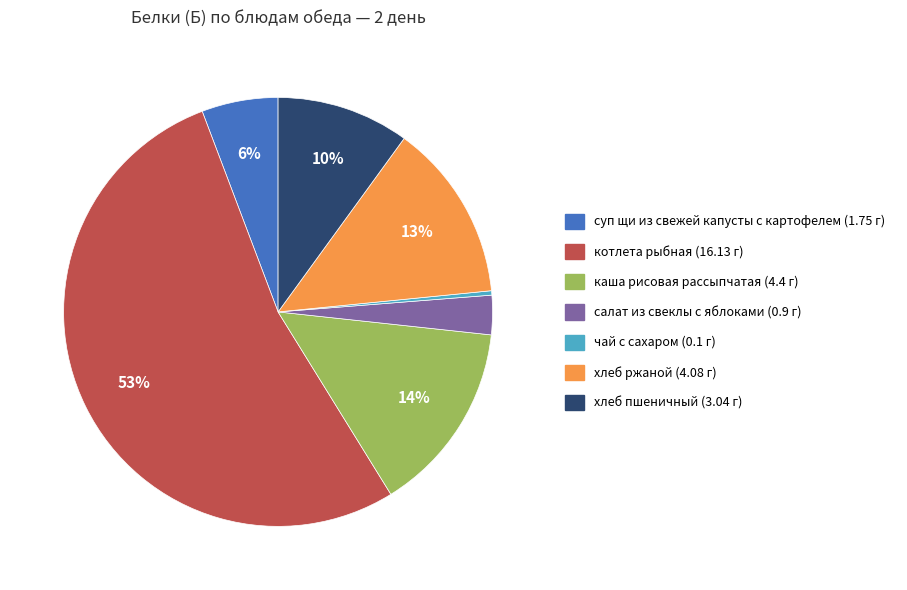

Do хлеб ржаной (4.08 г) and хлеб пшеничный (3.04 г) together represent more than half of the pie?

No